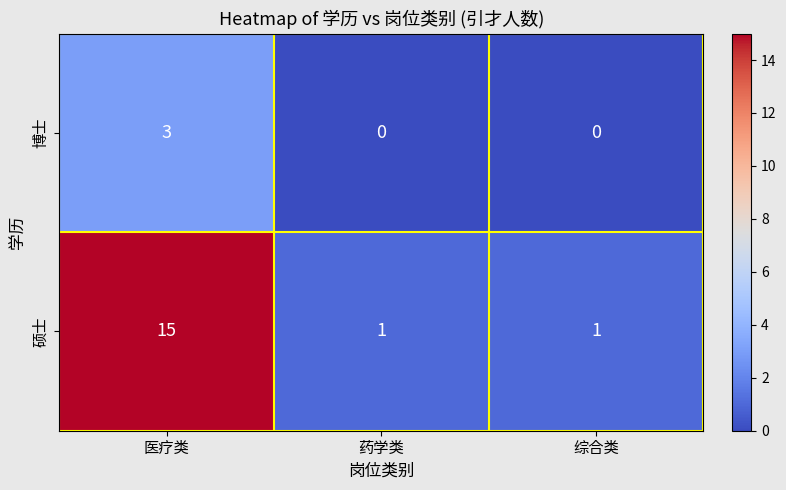

What is the sum of all 博士 values?

3